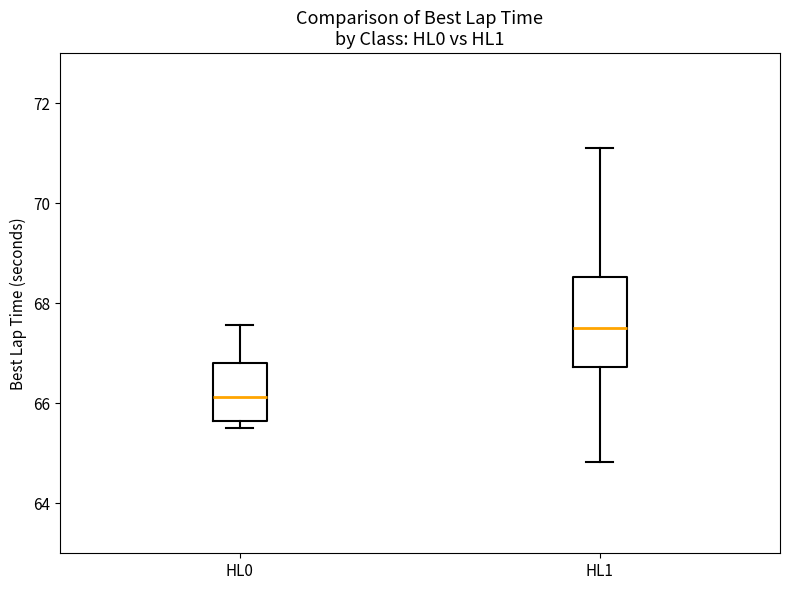

Which box is the tallest, from its lower edge to its upper edge?

HL1